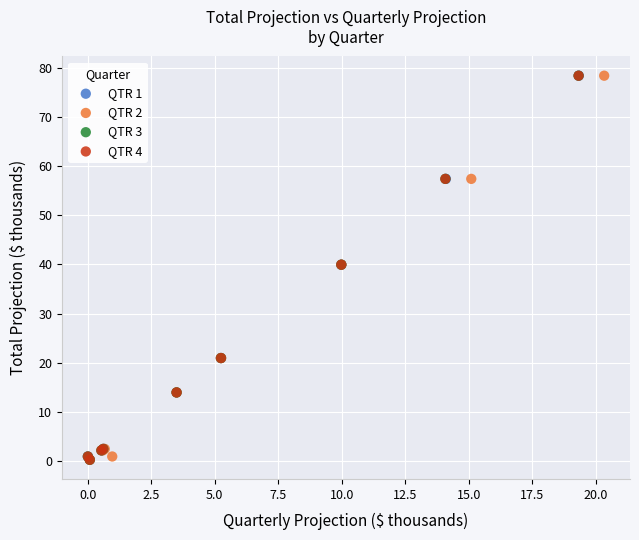

What are all the series names shown in the legend?

QTR 1, QTR 2, QTR 3, QTR 4